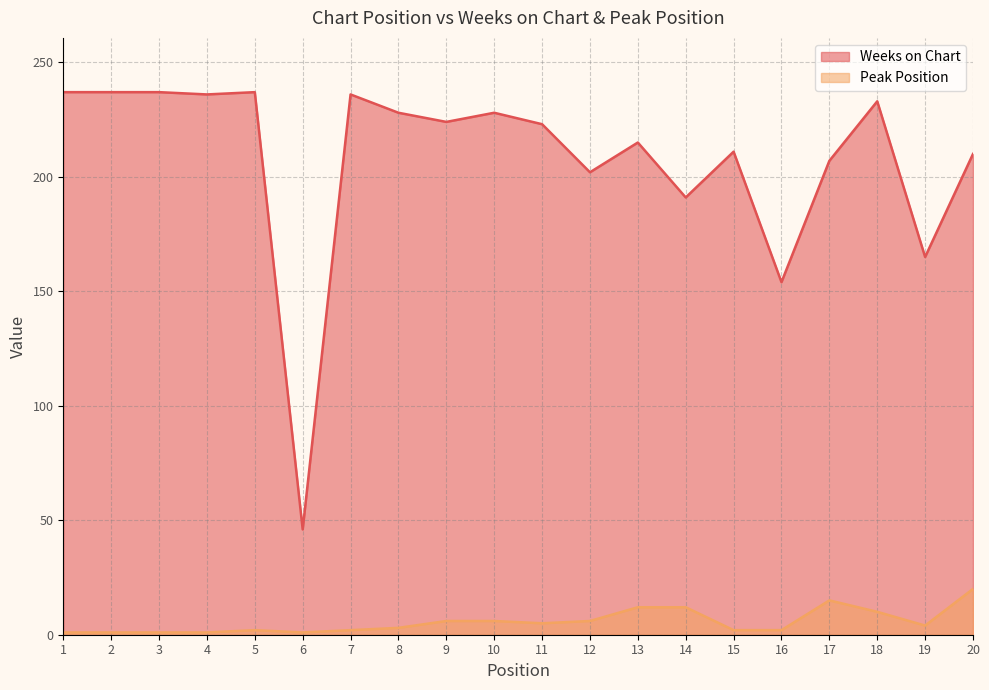

Reading left to right, transcribe all the data shown in this chart.

Weeks on Chart: 237	237	237	236	237	46	236	228	224	228	223	202	215	191	211	154	207	233	165	210
Peak Position: 1	1	1	1	2	1	2	3	6	6	5	6	12	12	2	2	15	10	4	20